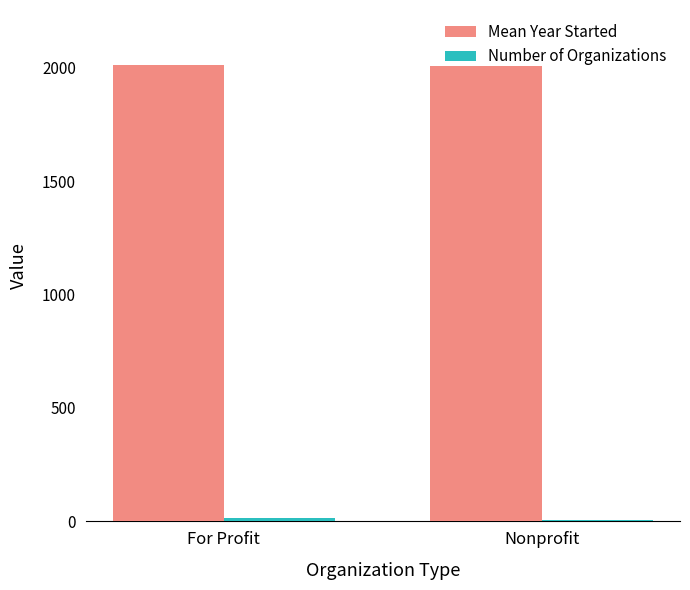

What is the spread (max minus min) of values at Nonprofit?

2002.3